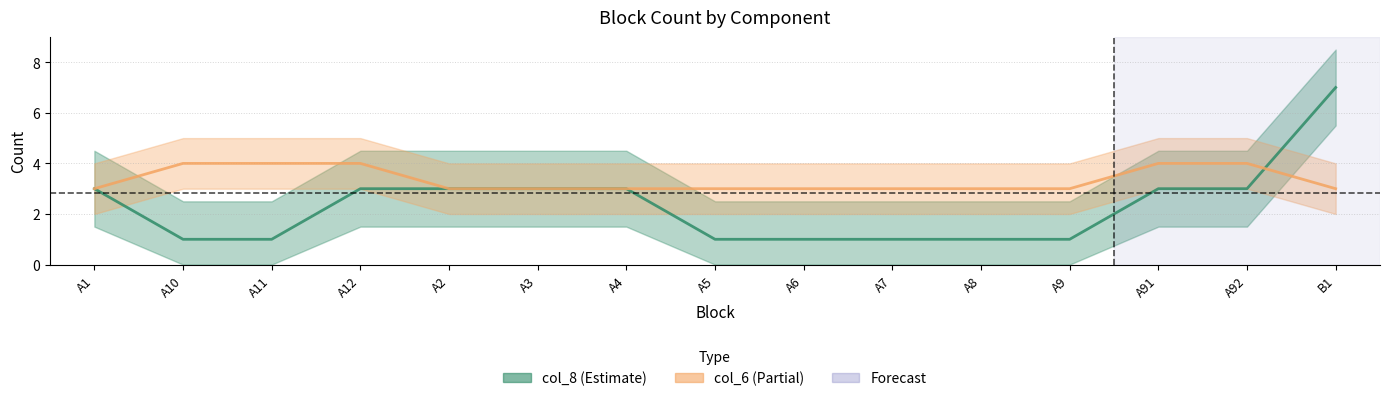

What is the value of the col_8 point at the 11th from the left?

1